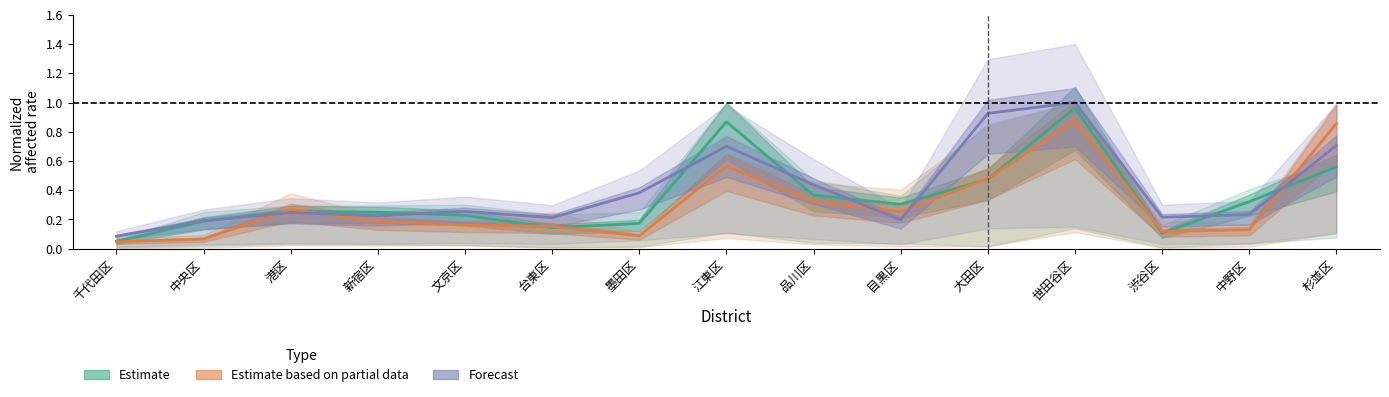

What is the label of the 15th point from the right?

千代田区